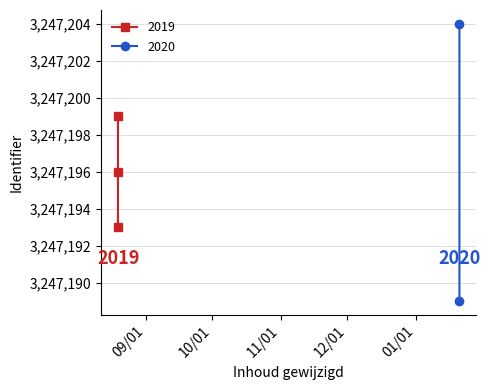

Rank the categories by value from highest to lowest.

2020-01-20 15:27:32, 2019-08-19 09:31:50, 2019-08-19 09:31:43, 2019-08-19 09:31:36, 2020-01-20 15:26:42